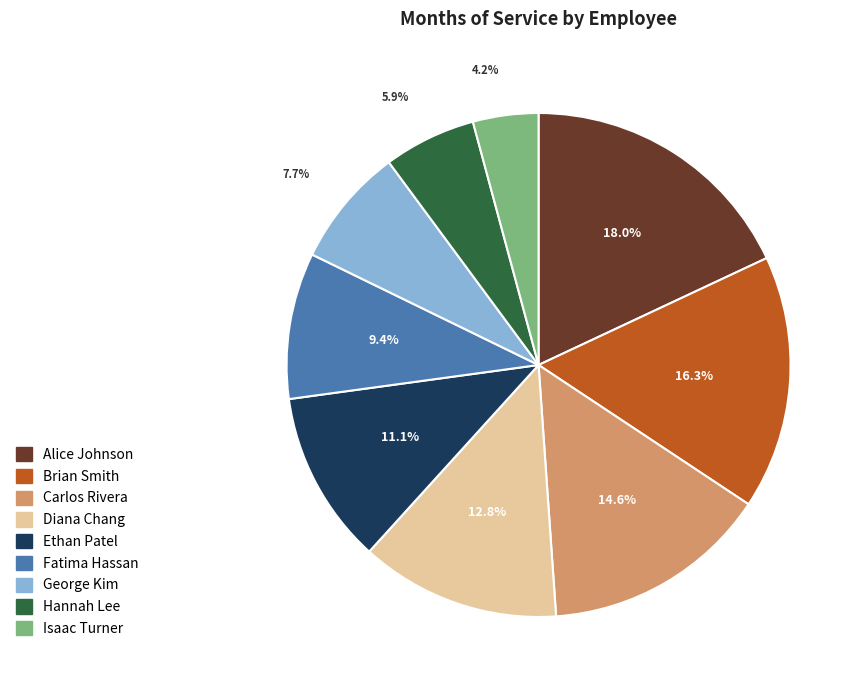

Count the number of slices in the pie.

9